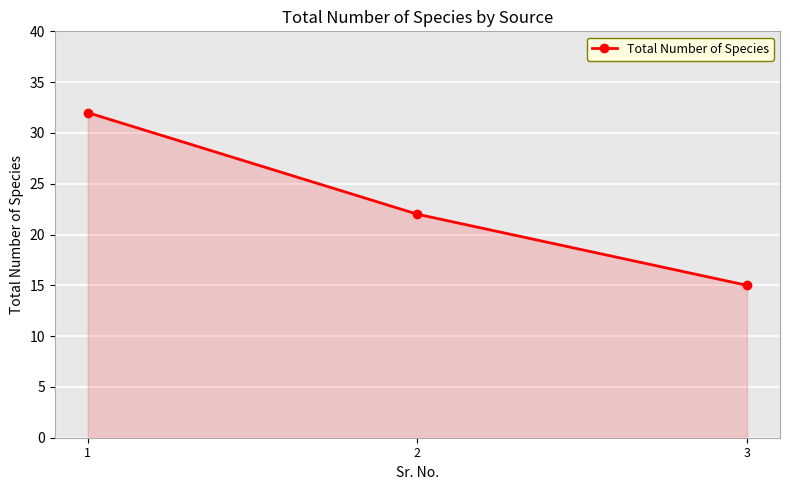

At which label is the value closest to 23?

2